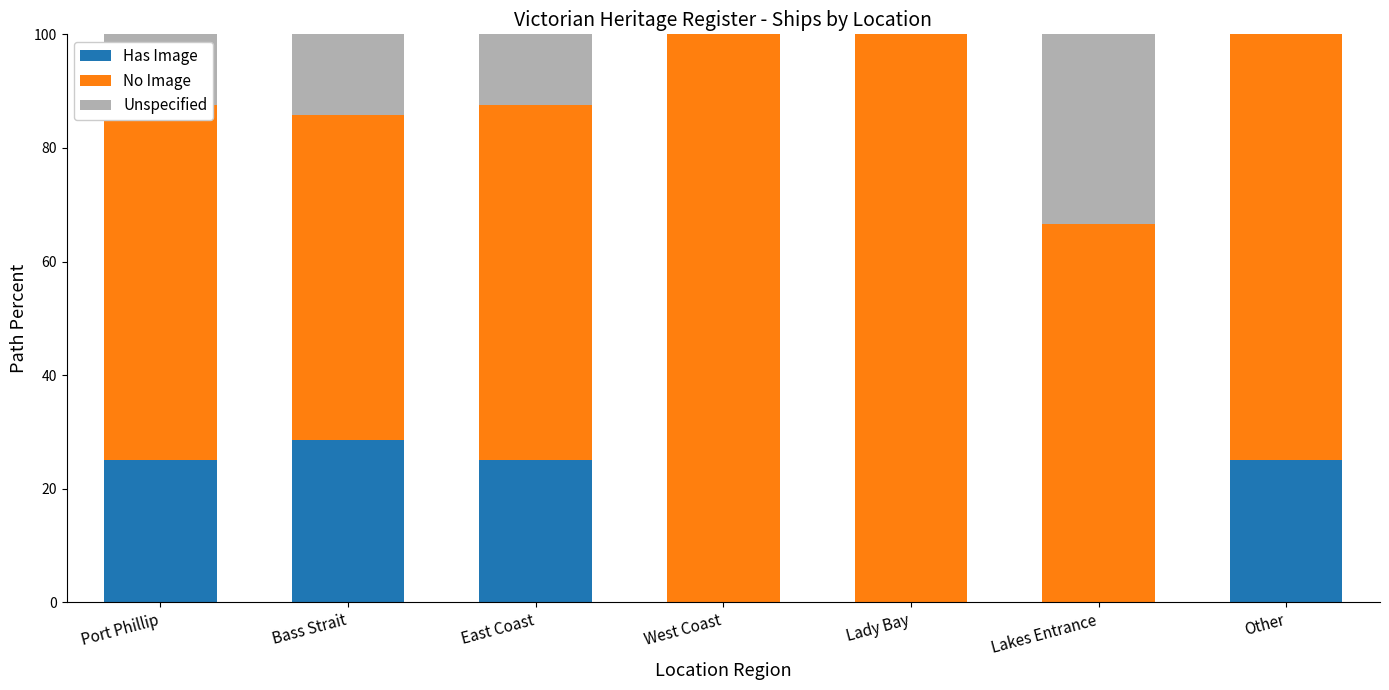

How many distinct data groups are displayed?

3